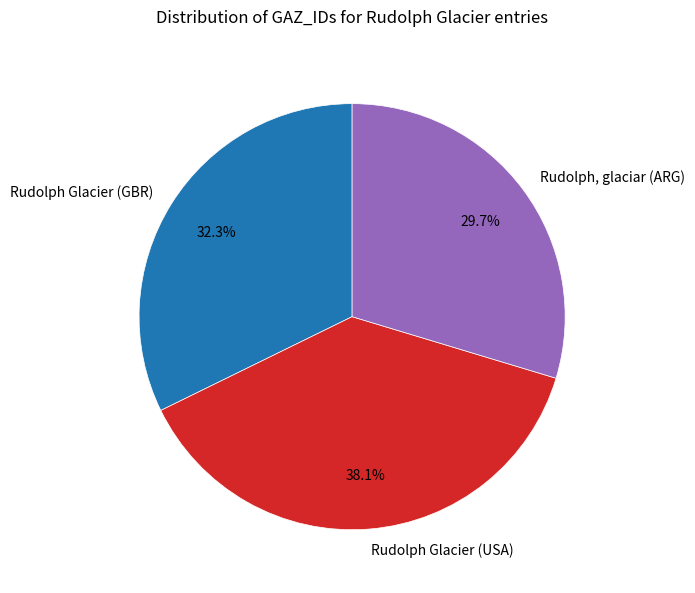

To the nearest percent, what percentage of the pie is Rudolph Glacier (GBR)?

32%